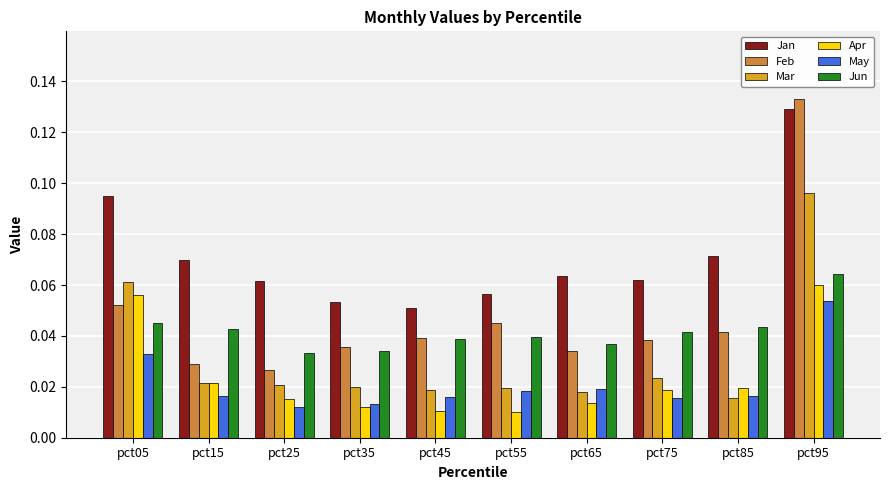

Is it true that Feb equals 0.1 at pct45?

False